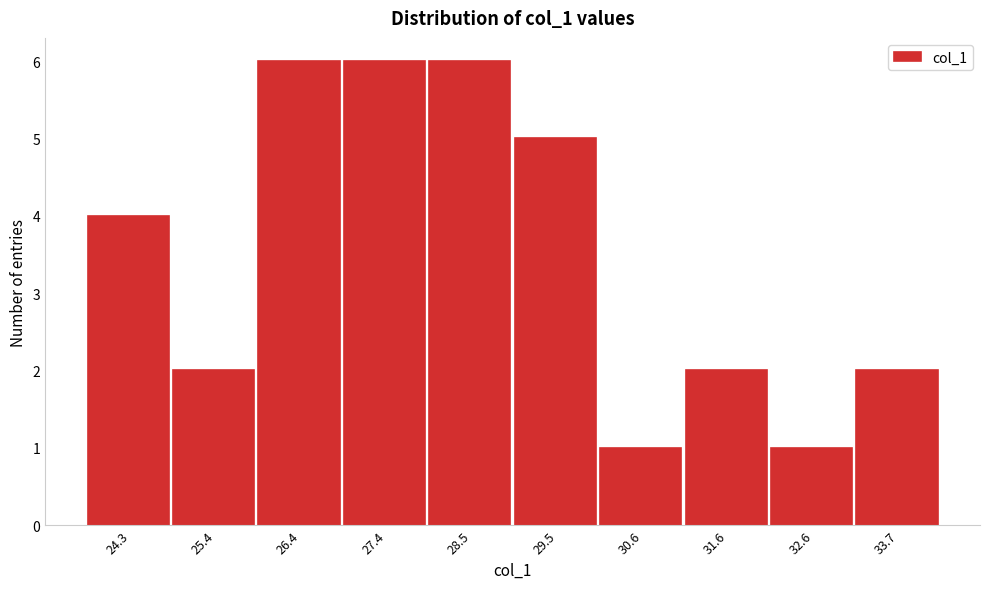

Reading left to right, list all the values displayed in this chart.

4	2	6	6	6	5	1	2	1	2